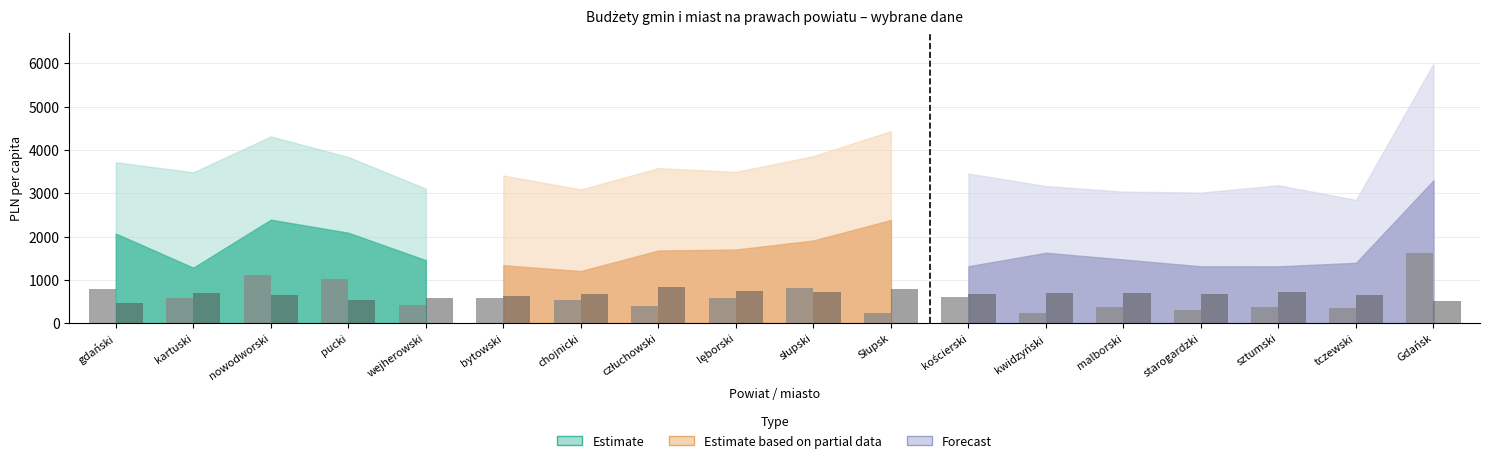

What is the minimum value shown in the chart?

229